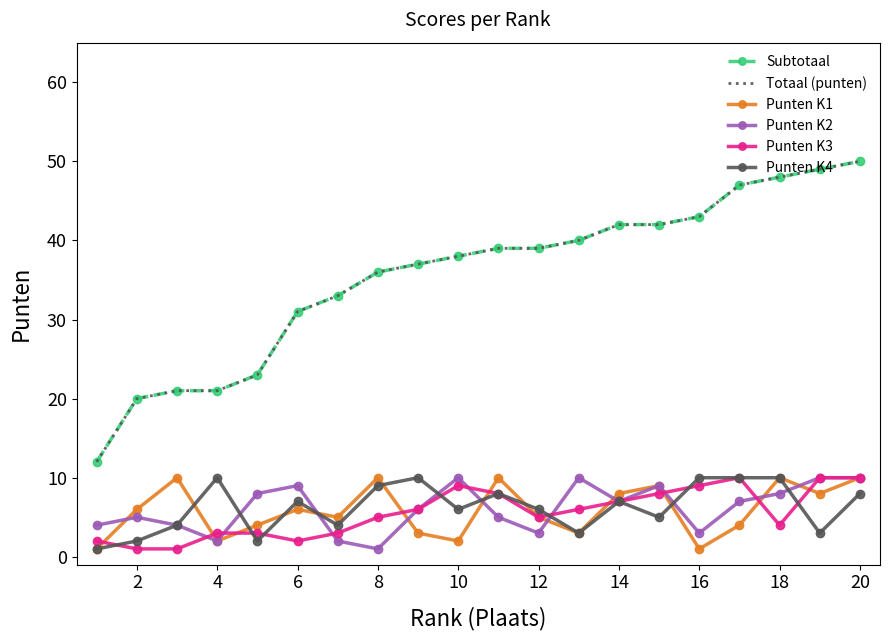

How many interior local peaks does the Punten K4 series have?

5